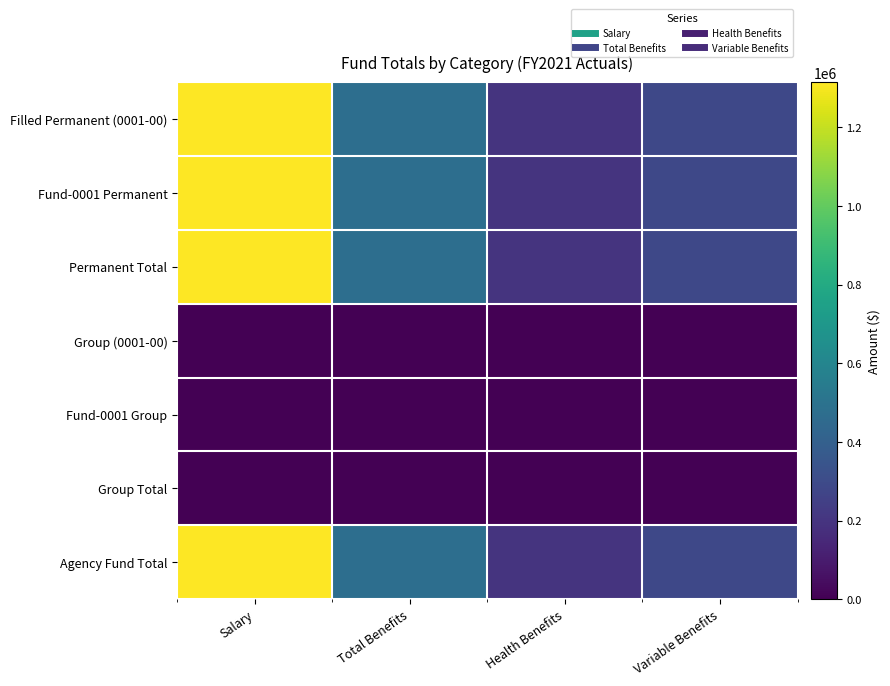

Reading left to right, extract all data points from this chart.

Filled Permanent (0001-00): Salary=1314390.7	Total Benefits=473795.7	Health Benefits=198050.0	Variable Benefits=284132.9
Fund-0001 Permanent: Salary=1314390.7	Total Benefits=473795.7	Health Benefits=198050.0	Variable Benefits=284132.9
Permanent Total: Salary=1314390.7	Total Benefits=473795.7	Health Benefits=198050.0	Variable Benefits=284132.9
Group (0001-00): Salary=1278.0	Total Benefits=122.7	Health Benefits=0.0	Variable Benefits=122.7
Fund-0001 Group: Salary=1278.0	Total Benefits=122.7	Health Benefits=0.0	Variable Benefits=122.7
Group Total: Salary=1278.0	Total Benefits=122.7	Health Benefits=0.0	Variable Benefits=122.7
Agency Fund Total: Salary=1315668.7	Total Benefits=473918.4	Health Benefits=198050.0	Variable Benefits=284255.6